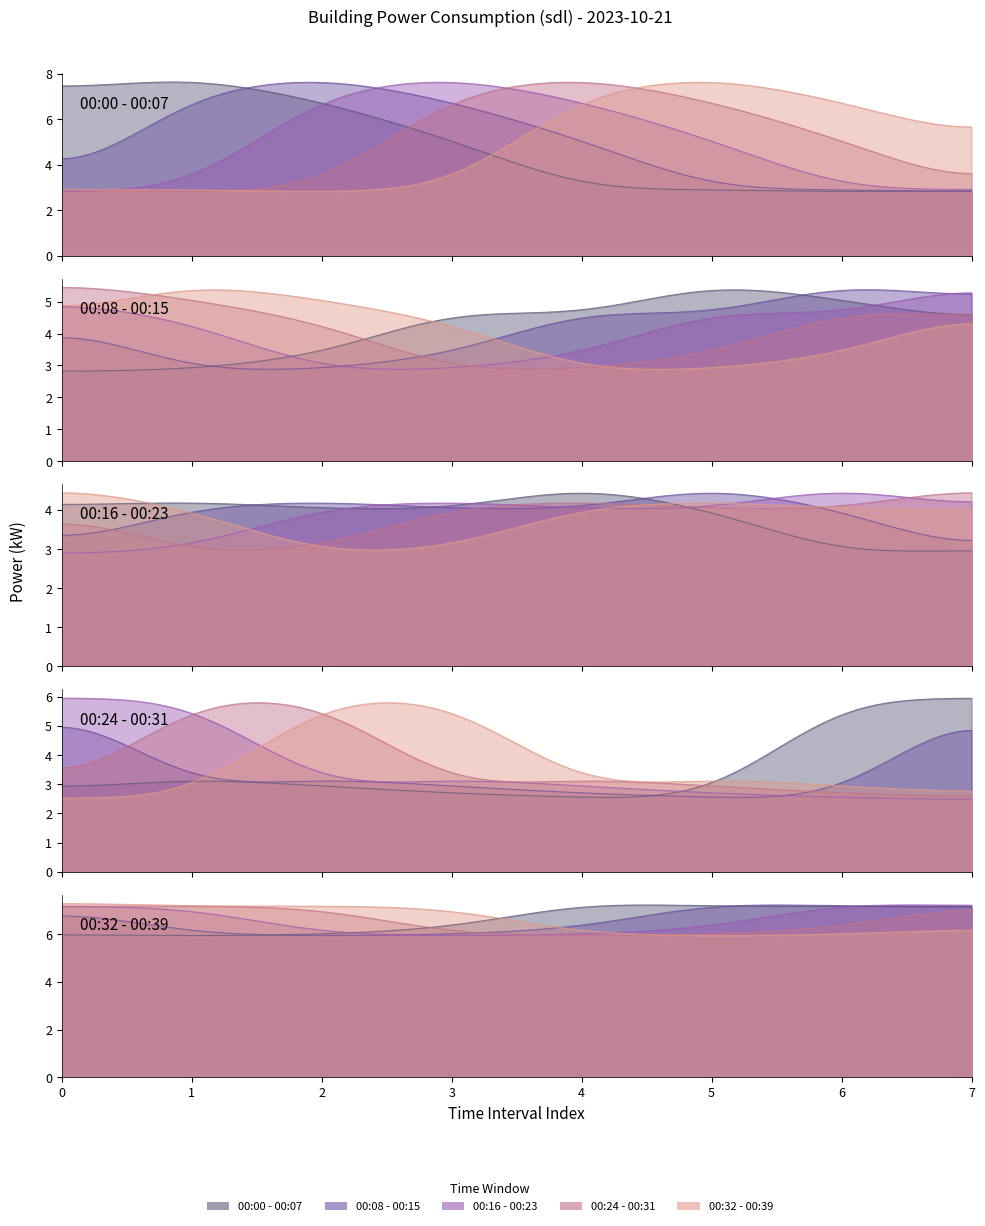

What is the average value of the 00:00-00:39 series?

4.4